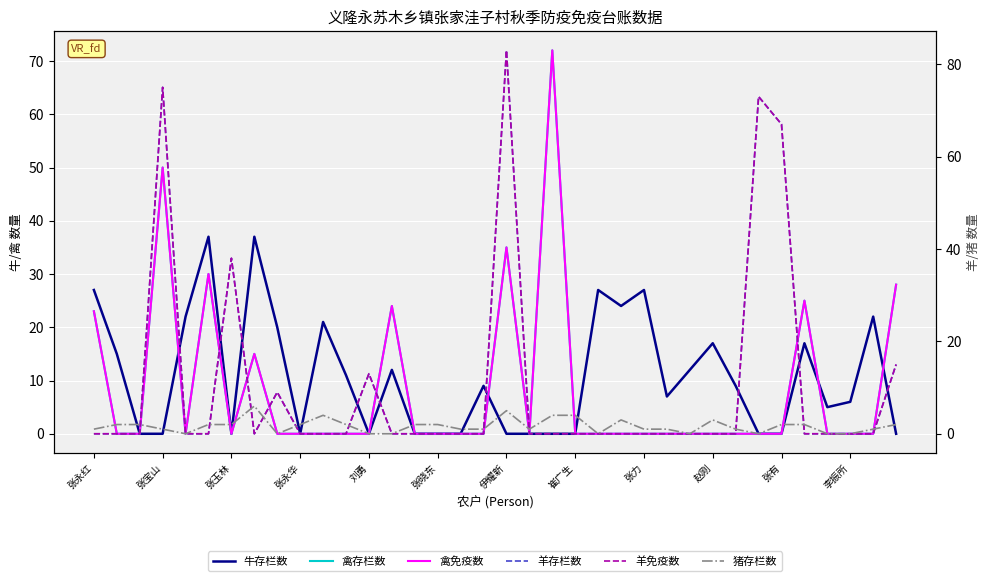

Rank the series at 29 from lowest to highest value.

牛存栏数, 禽存栏数, 禽免疫数, 猪存栏数, 羊存栏数, 羊免疫数